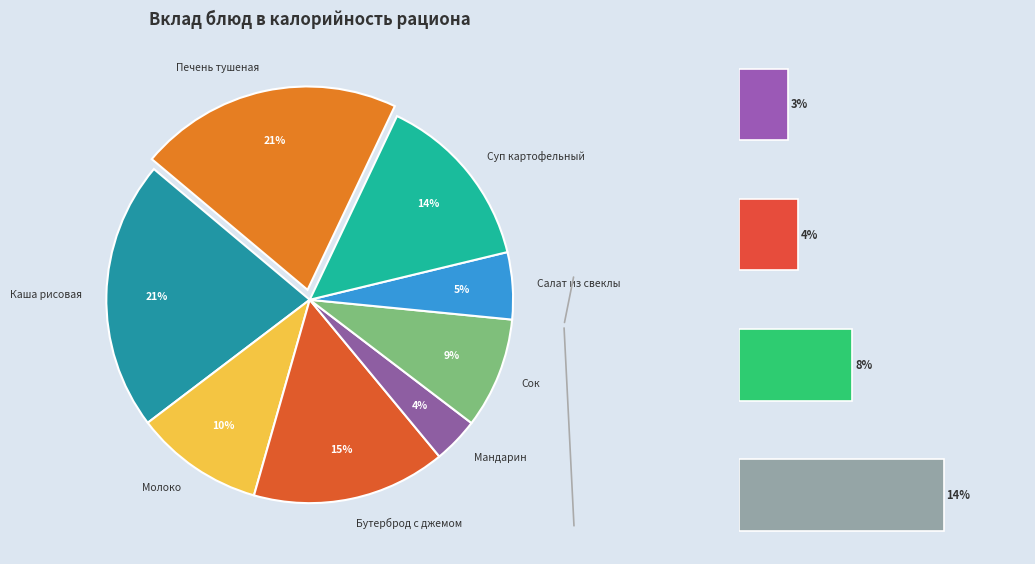

Which category has the smallest portion of the pie?

Мандарин